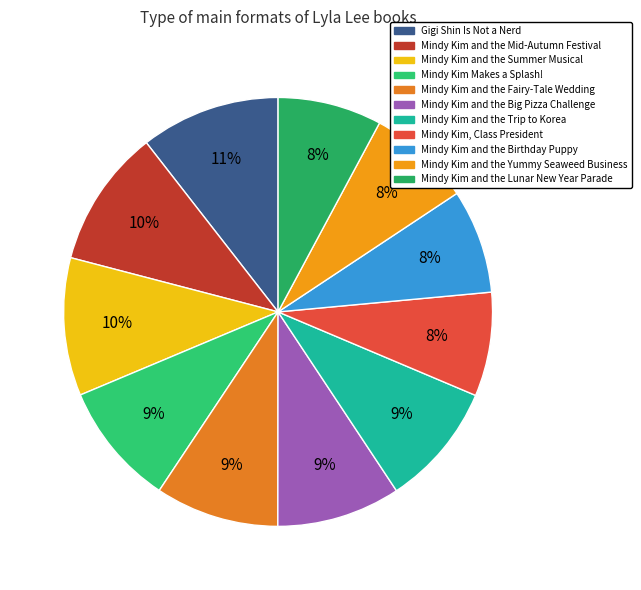

Is there any slice that represents more than half of the pie?

No